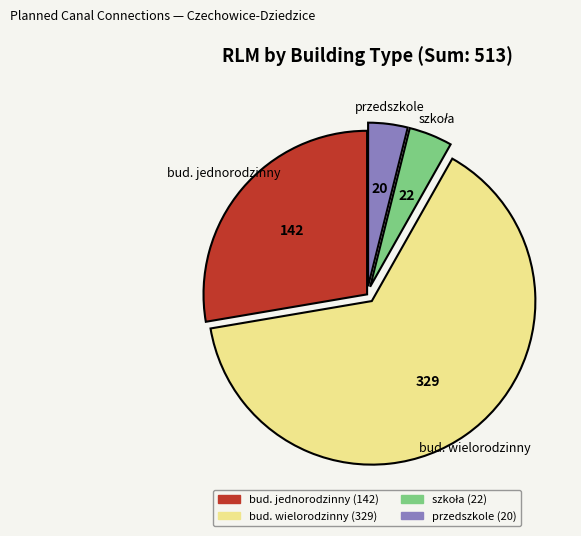

Which slice represents more than half of the pie?

bud. wielorodzinny